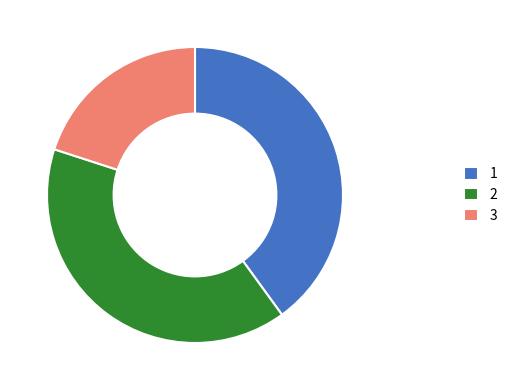

Does any single category account for the majority?

No